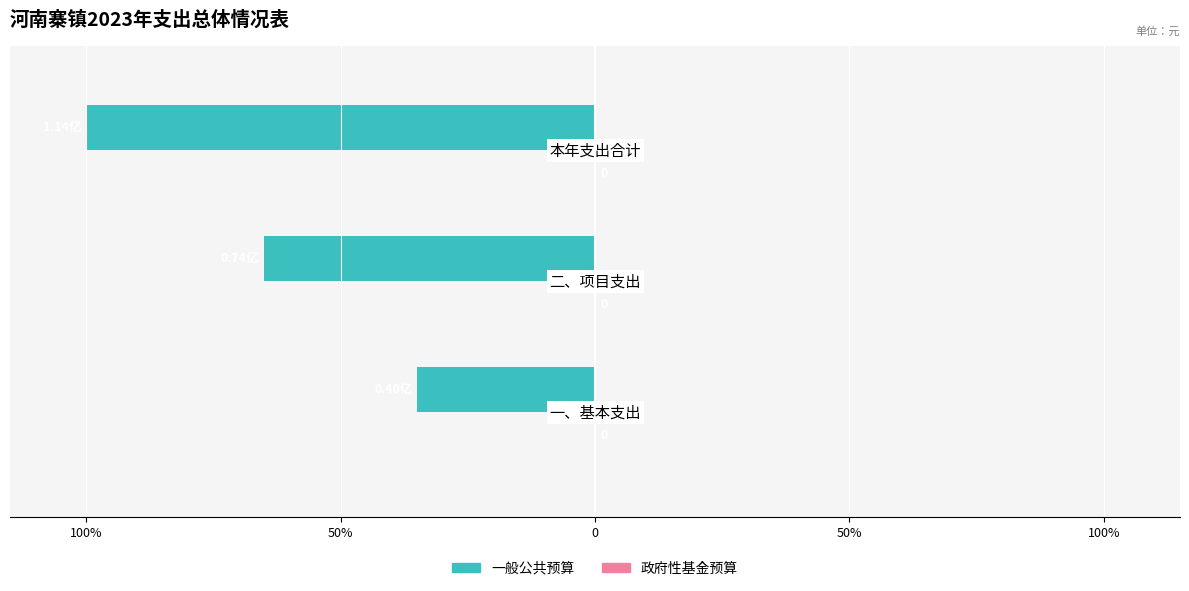

Are the bars horizontal?

Yes